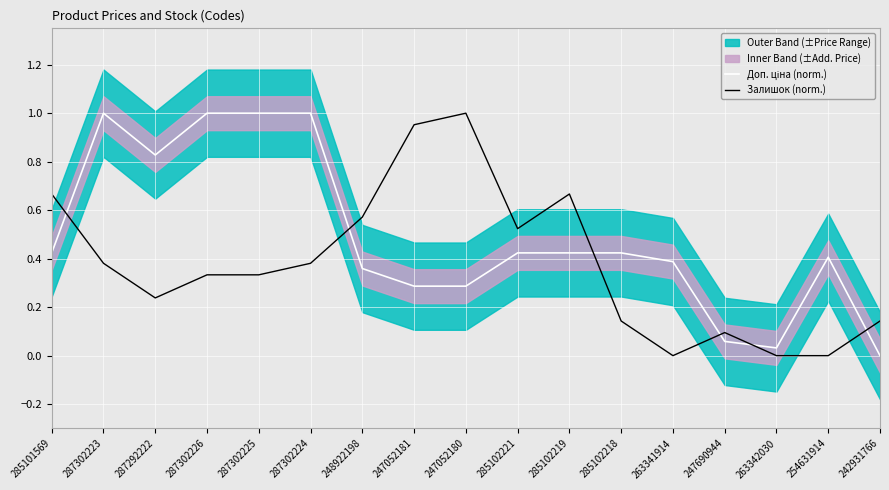

The Залишок (norm.) series shows 0.7 at 285102219. True or false?

True